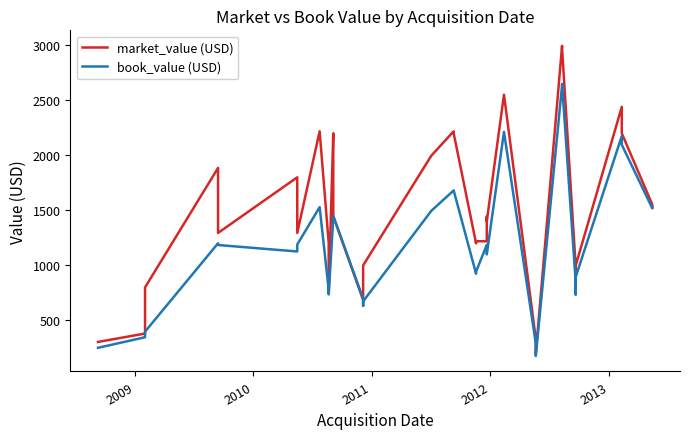

What is the value of the market_value (USD) point at the 37th from the left?

1549.9